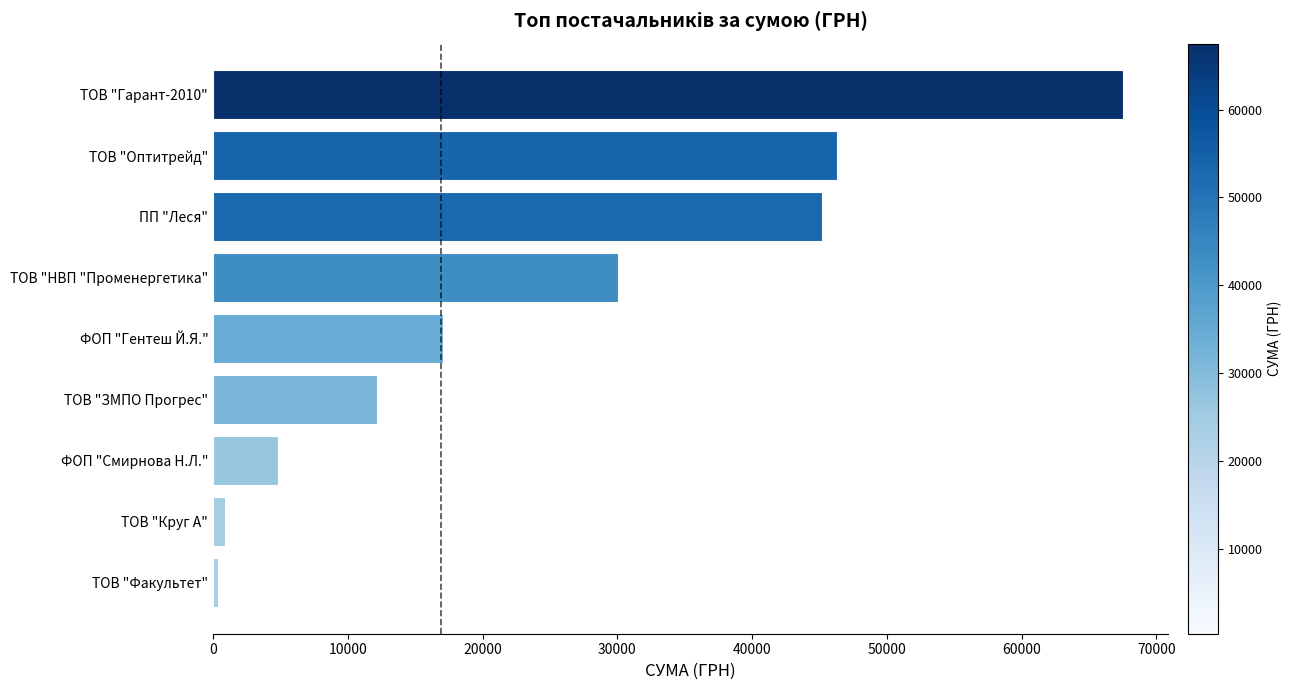

Reading top to bottom, list all the values displayed in this chart.

67499.4	46318.3	45206.5	30016.8	17034.3	12147.0	4837.3	916.9	365.0